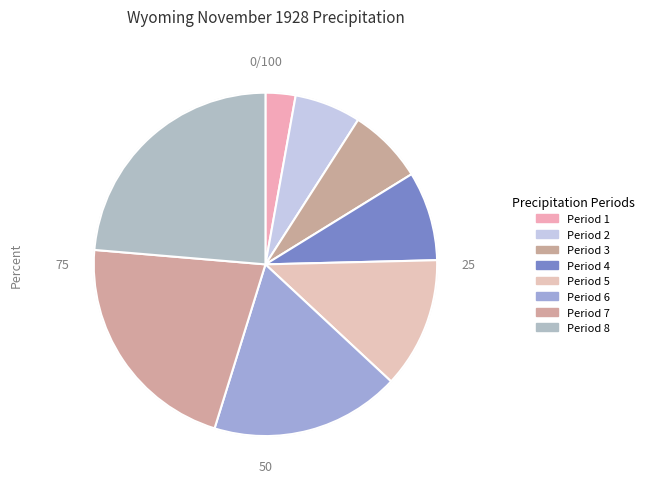

Which category has the biggest portion of the pie?

Period 8